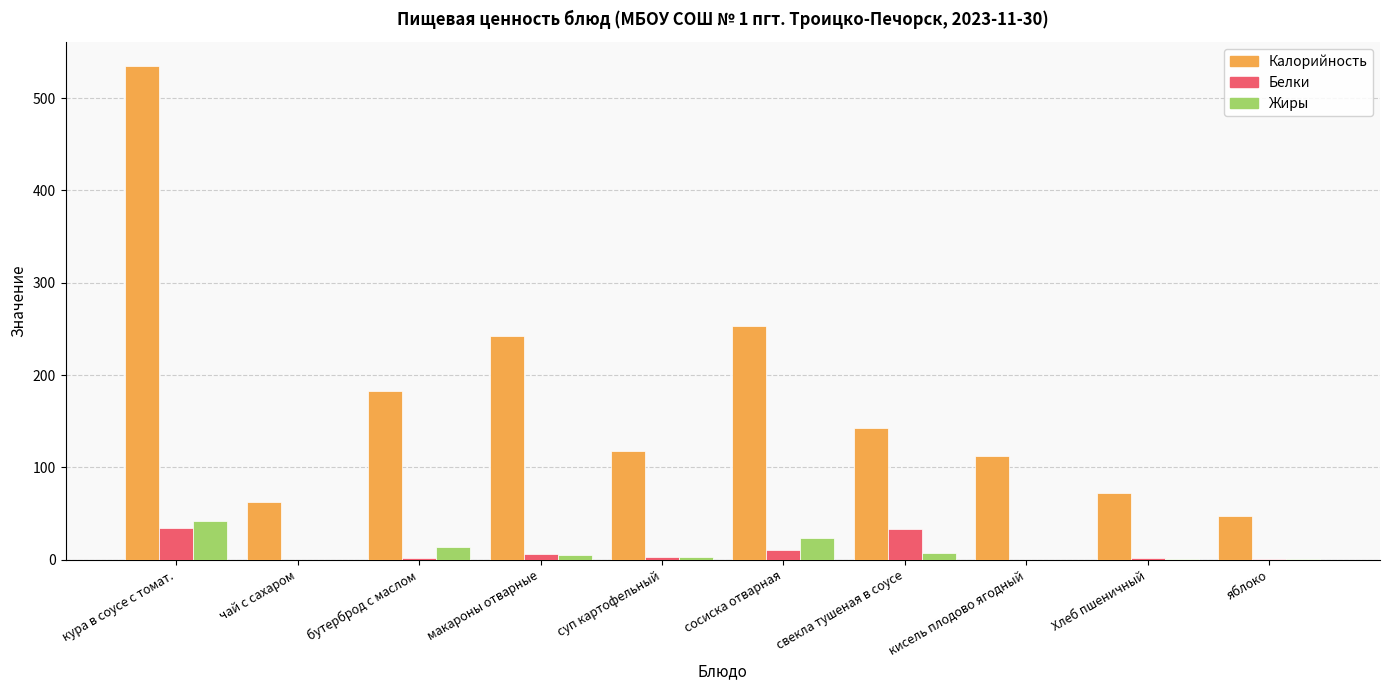

True or false: Белки has a value of 10.7 at сосиска отварная.

True